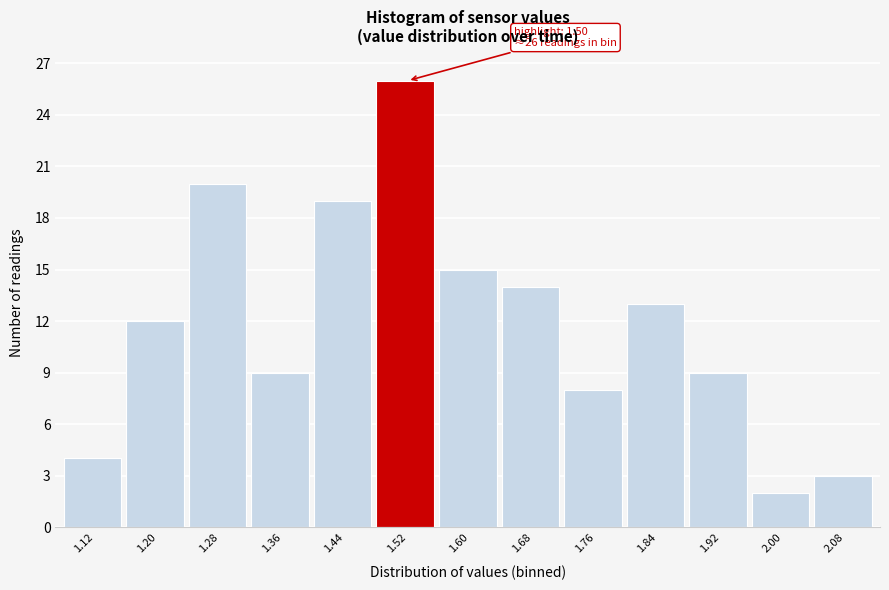

Which range on the x-axis has the tallest bar?

1.48 to 1.56